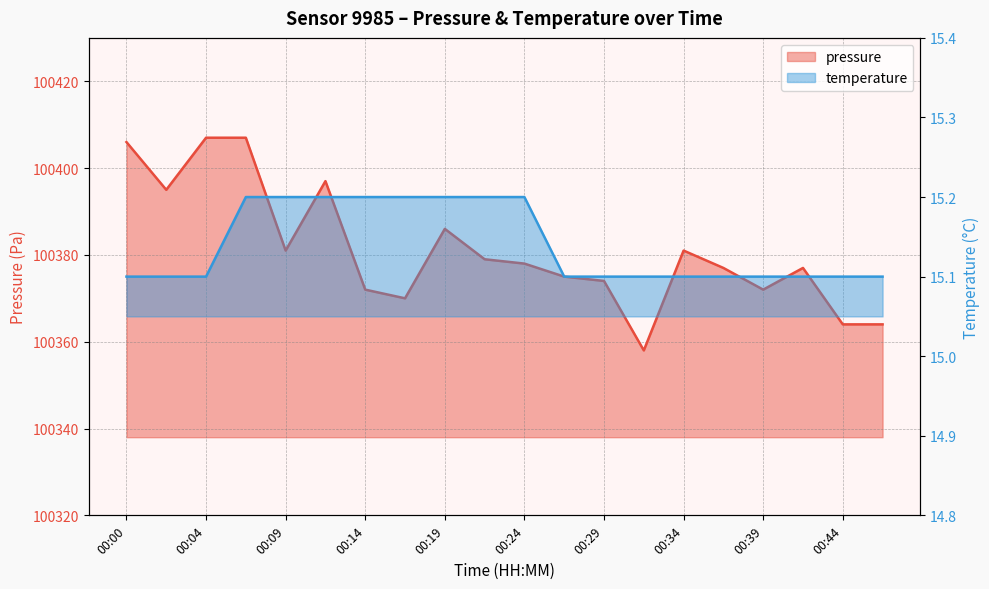

What is the difference between the second highest and second lowest values in the pressure series?

43.0